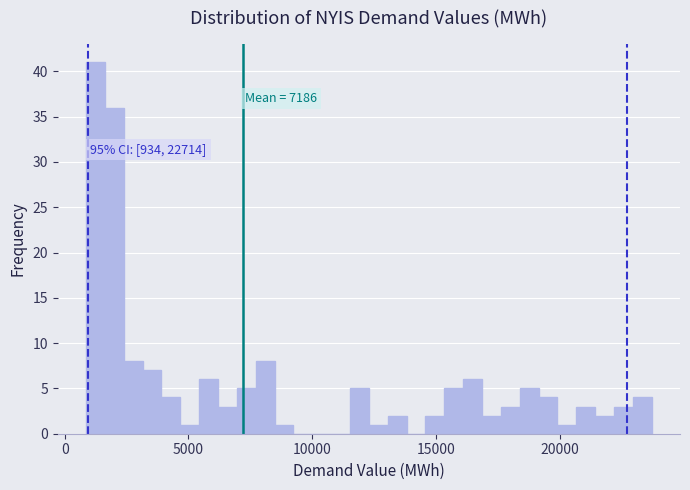

Read against the x-axis, roughly where is the centre of the tallest bar?

1000